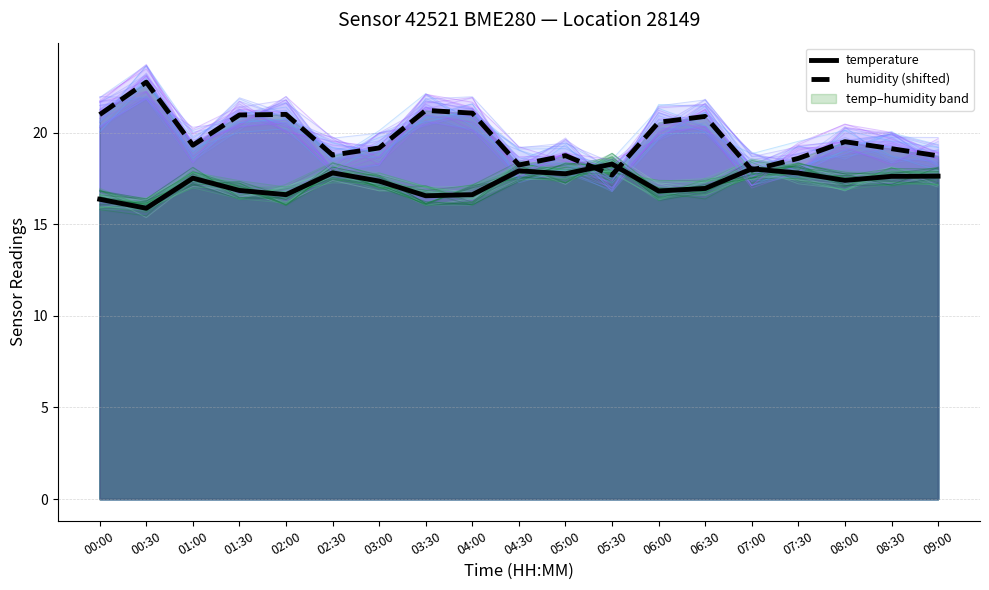

Between which two adjacent categories do temperature and humidity (shifted) first intersect?

05:00 and 05:30